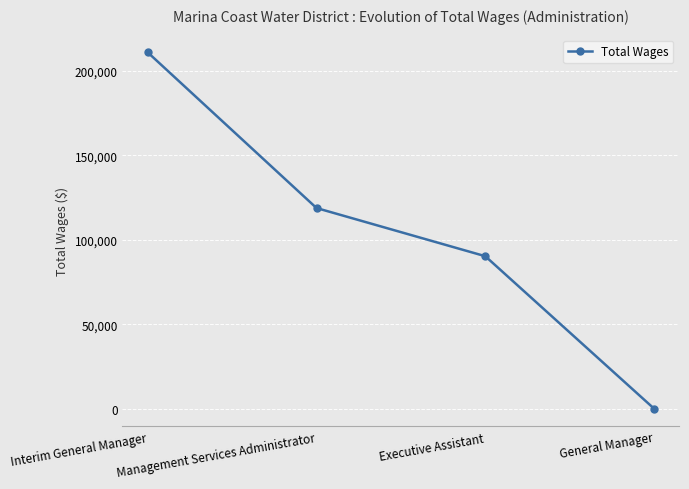

What is the difference between the values at Management Services Administrator and Interim General Manager?

92169